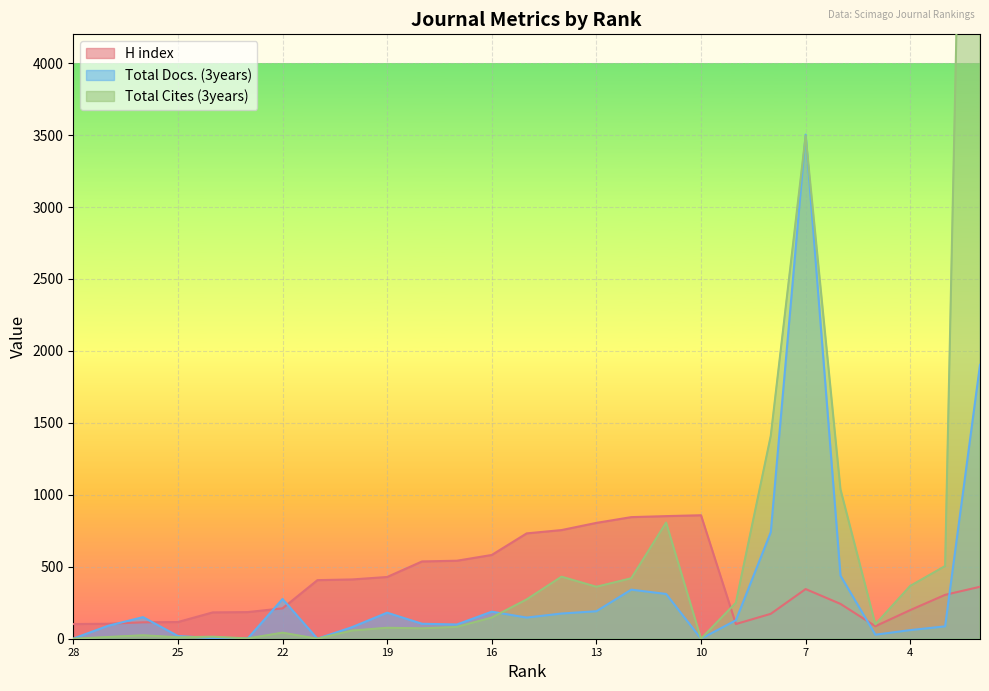

How many data points in H index are less than 345?

13